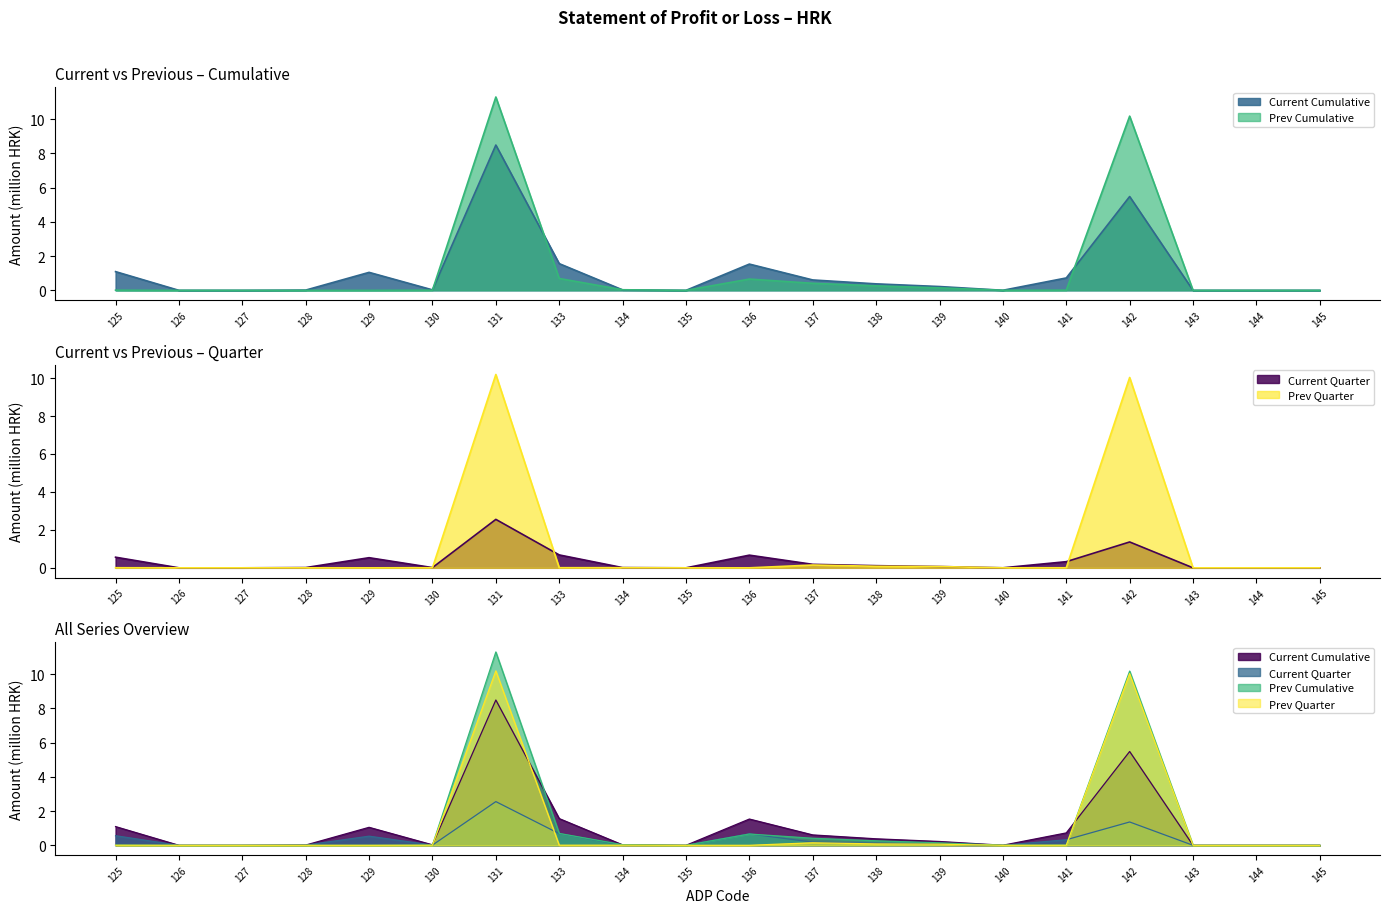

Where do Prev Quarter and Current Quarter first cross each other?

130 and 131